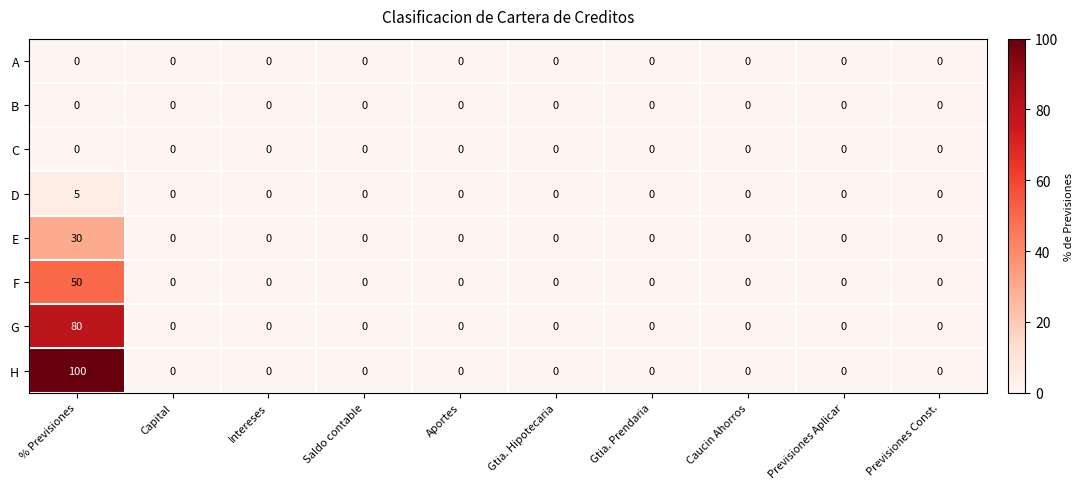

The C series shows 0 at Saldo contable. True or false?

True